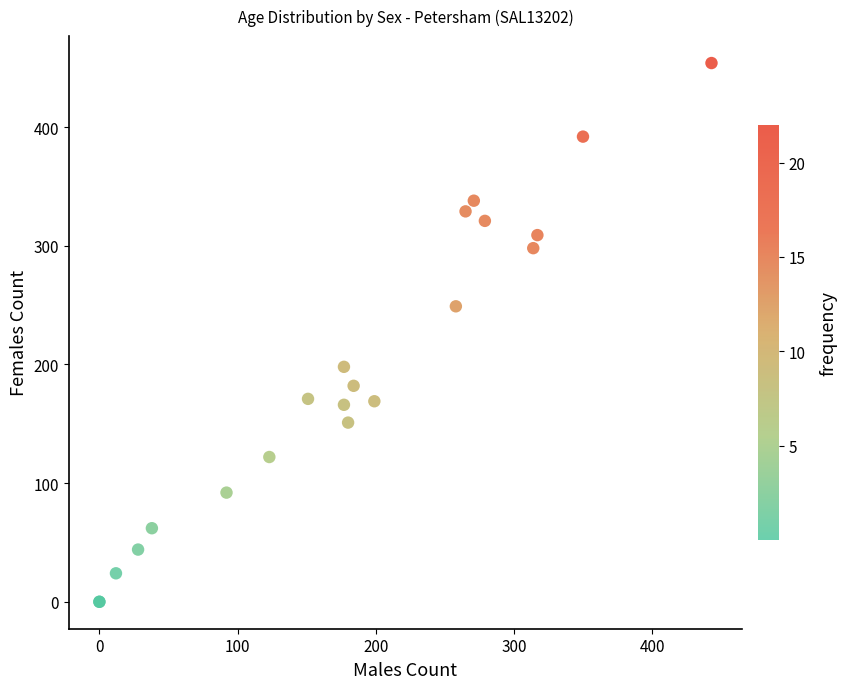

What Y value in the scatter plot is closest to 227?

249